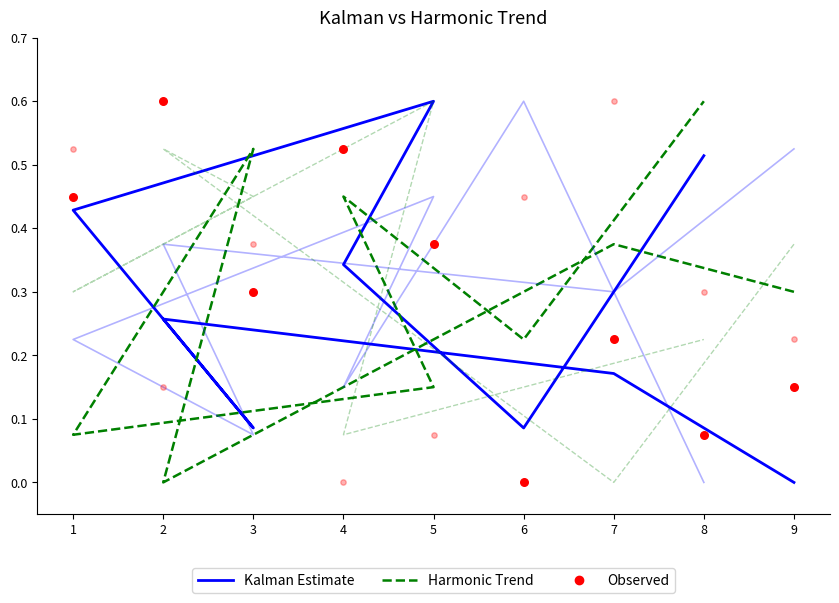

Which series contains the highest Y value?

Kalman Estimate